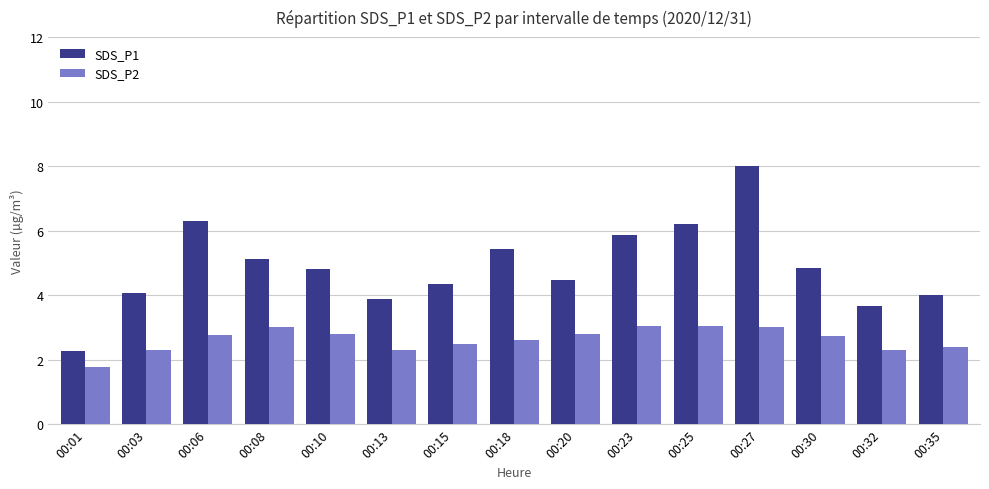

Is the value of SDS_P1 at 00:30 greater than the value of SDS_P2 at 00:20?

Yes